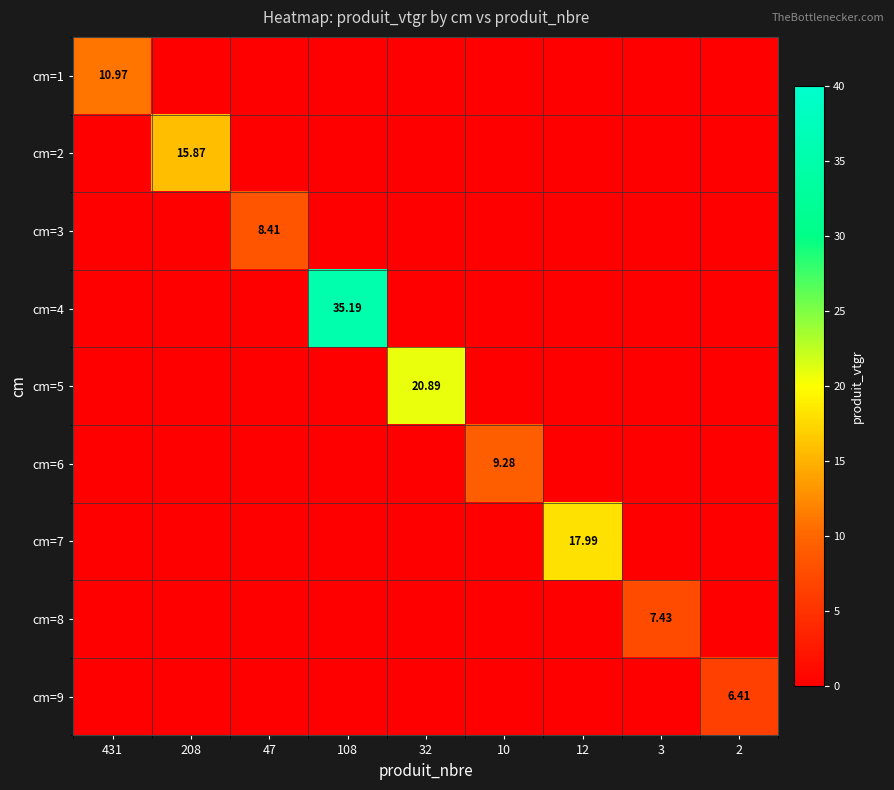

What is the maximum value for cm=2?

15.9